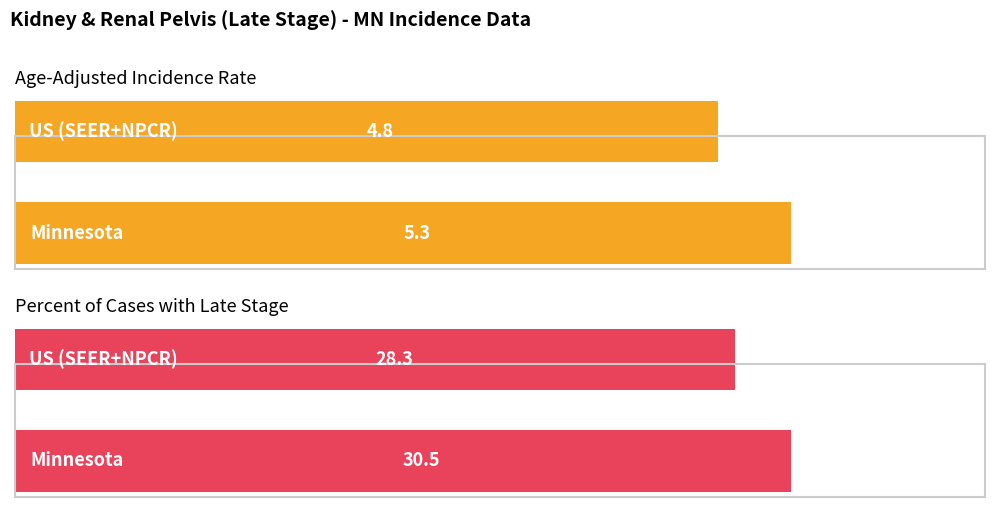

What is the sum of the Age-Adjusted Incidence Rate values at 1 and 0?

10.1